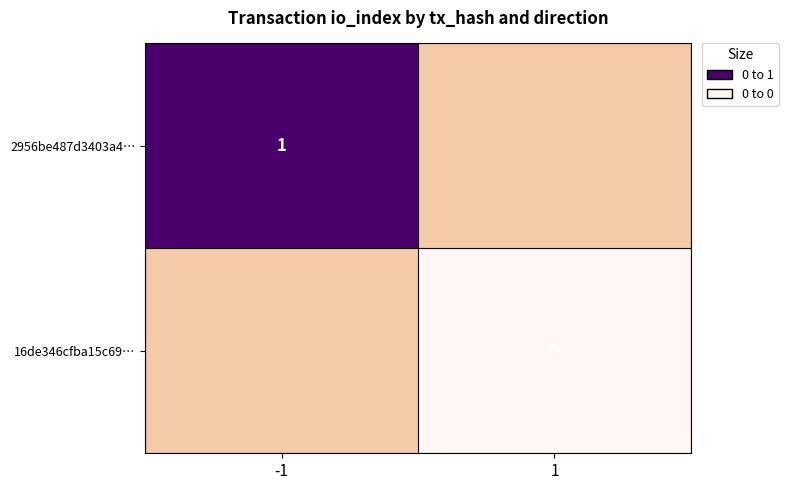

The value of 2956be487d3403a4… at -1 is 1.4. True or false?

False